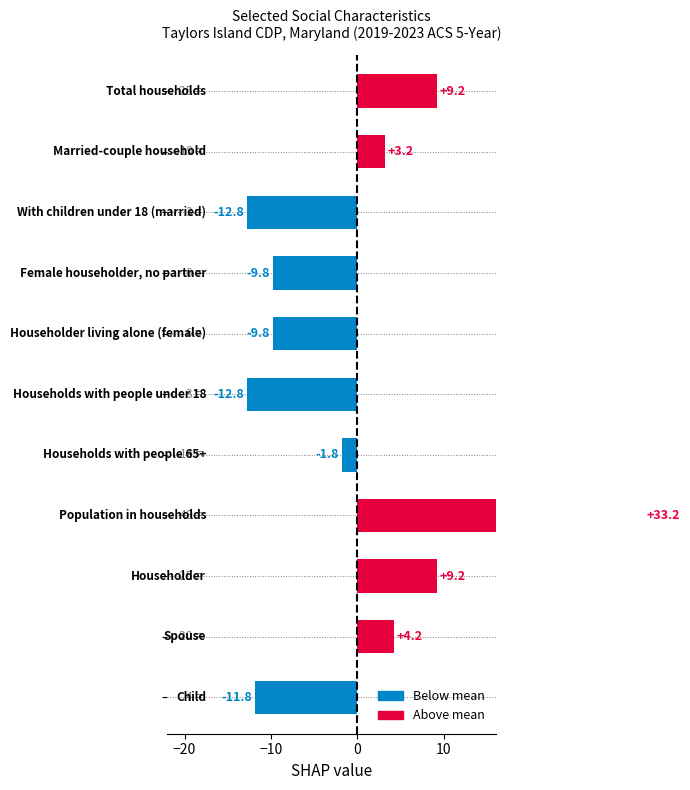

What is the value of the 2nd bar from the left?

3.2